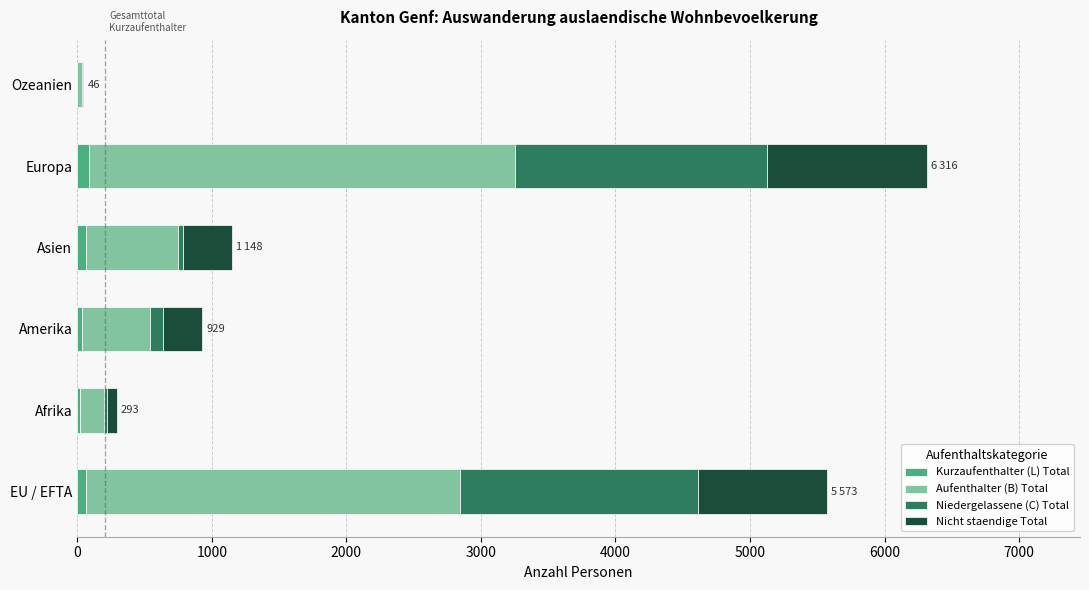

At which category is the sum across all series the highest?

Europa